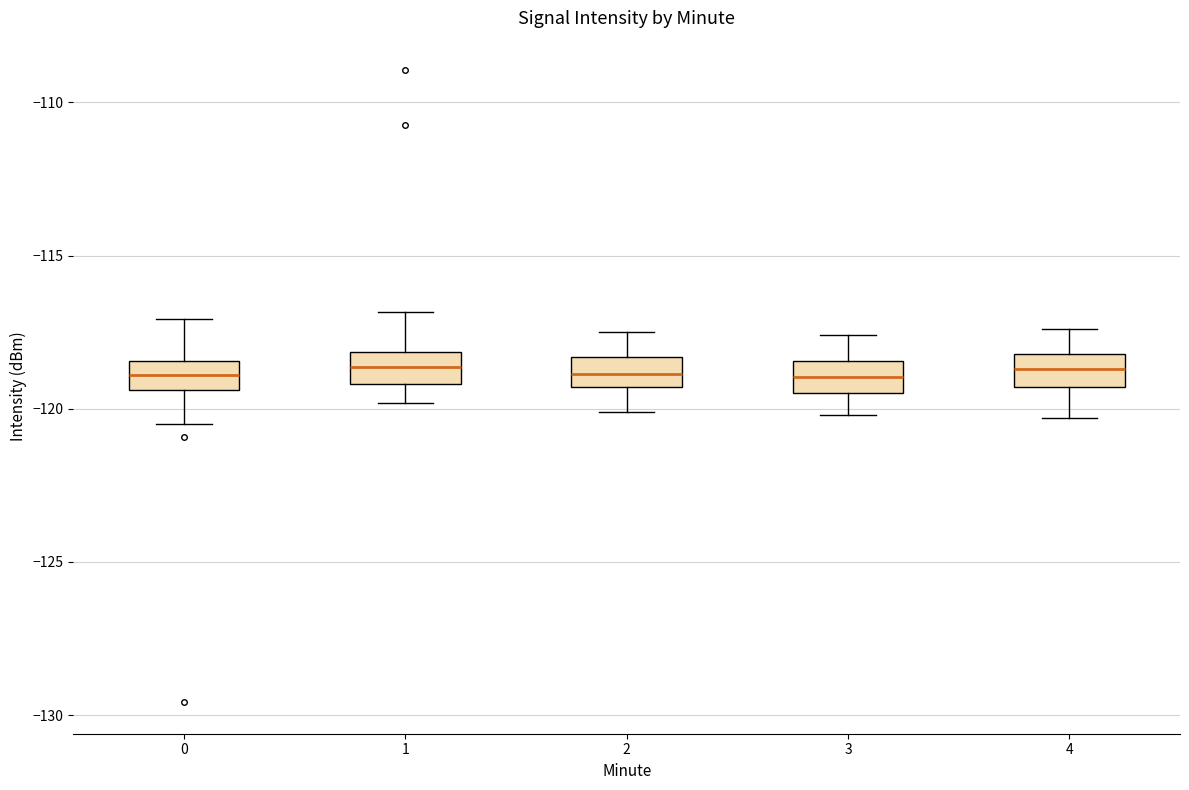

Reading left to right, read every box against the y-axis: the position of its median line, the range the box covers, and the ends of its whiskers. The values are not printed on the chart, so give them approximately, as read against the axis.

0: median -119.0, box -119.5 to -118.5, whiskers -120.5 to -117.0
1: median -118.5, box -119.0 to -118.0, whiskers -120.0 to -117.0
2: median -119.0, box -119.5 to -118.5, whiskers -120.0 to -117.5
3: median -119.0, box -119.5 to -118.5, whiskers -120.0 to -117.5
4: median -118.5, box -119.5 to -118.0, whiskers -120.5 to -117.5